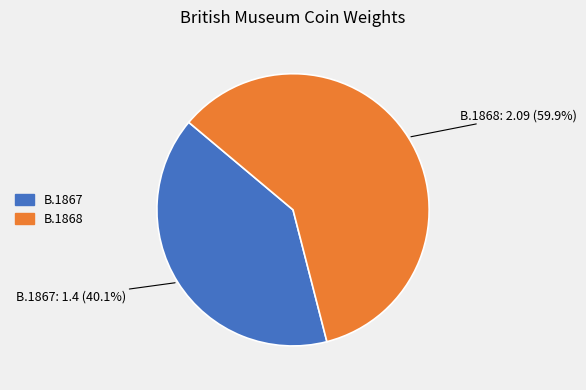

True or false: B.1868 accounts for 47% of the total.

False